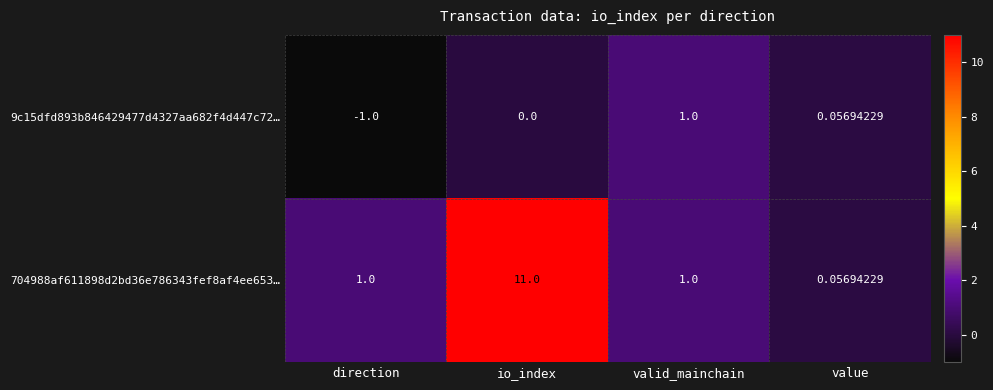

Rank the series at direction from highest to lowest value.

704988af611898d2bd36e786343fef8af4ee653…, 9c15dfd893b846429477d4327aa682f4d447c72…